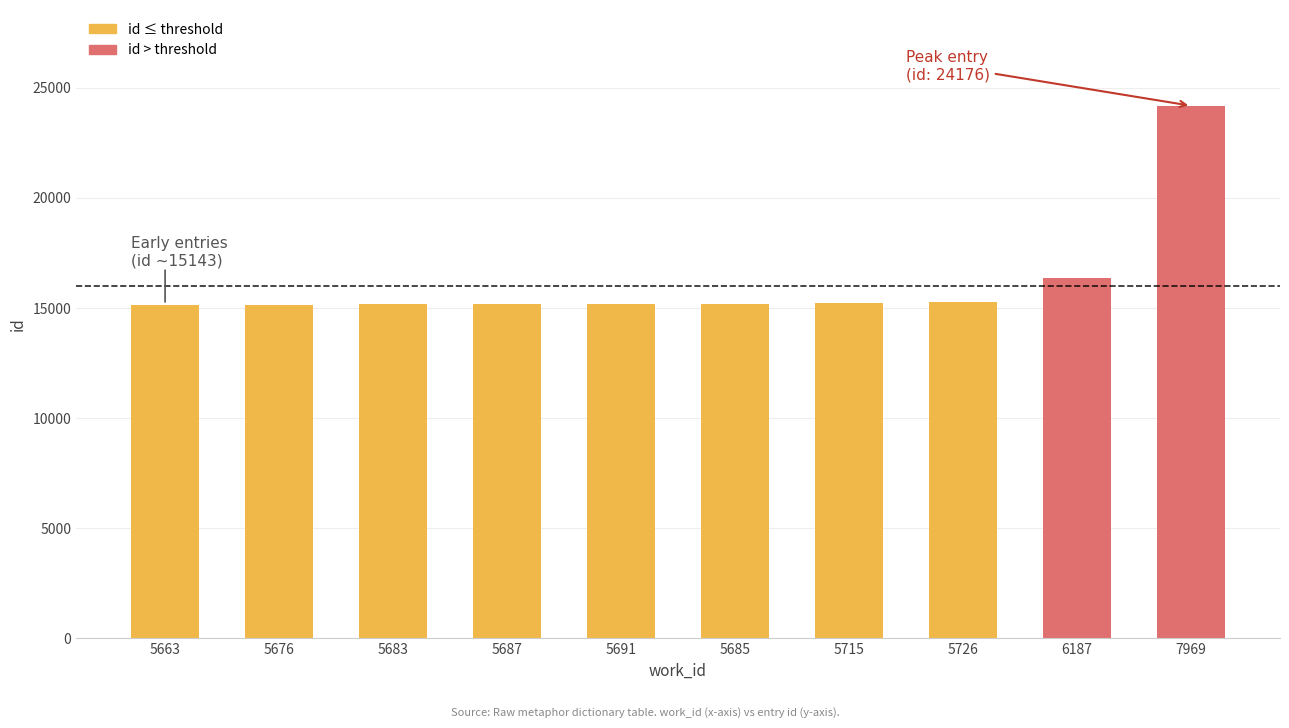

Reading left to right, what are all the values shown in this chart?

id ≤ threshold: 5663=15143	5676=15147	5683=15158	5687=15187	5691=15195	5685=15196	5715=15244	5726=15260	6187=0	7969=0
id > threshold: 5663=0	5676=0	5683=0	5687=0	5691=0	5685=0	5715=0	5726=0	6187=16365	7969=24176